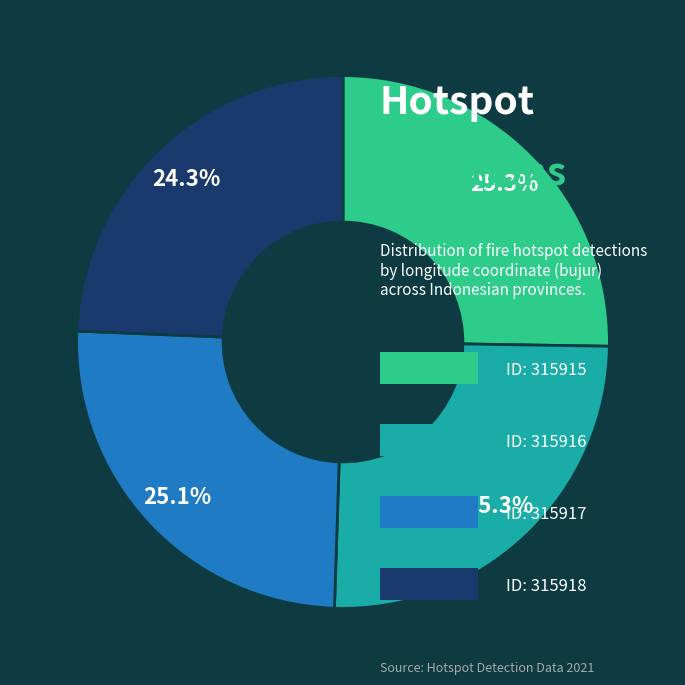

Is there a majority slice in this chart?

No